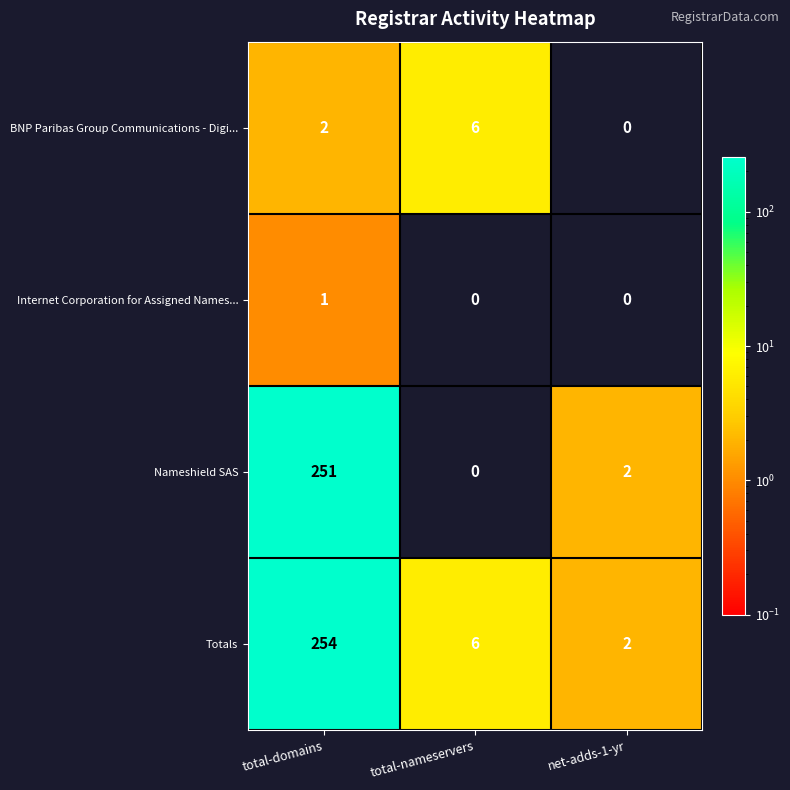

Is it true that Nameshield SAS equals 3 at net-adds-1-yr?

False